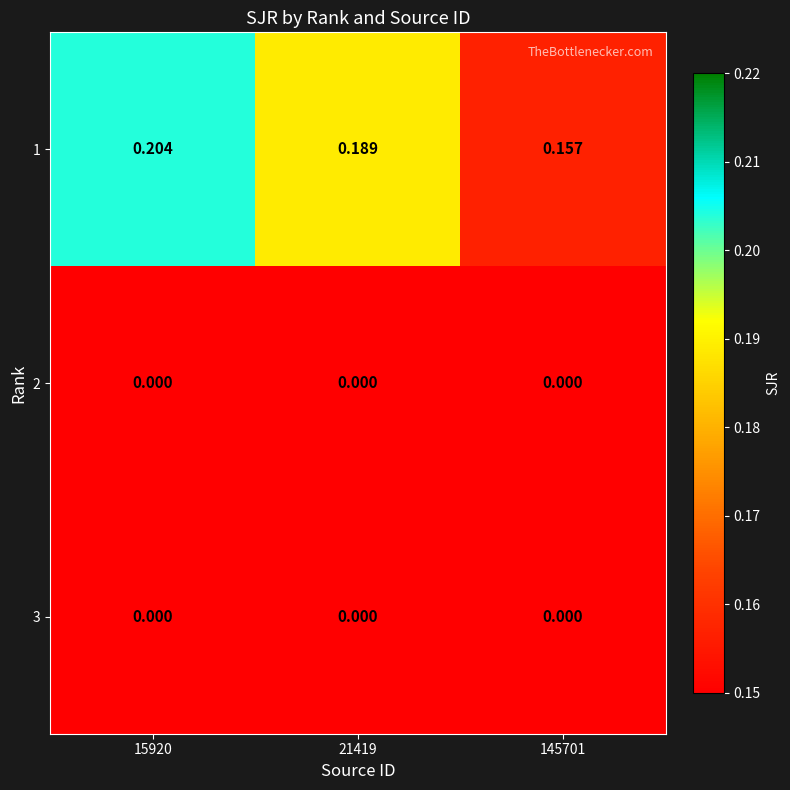

Rank the series by their maximum value, from highest to lowest.

1, 2, 3